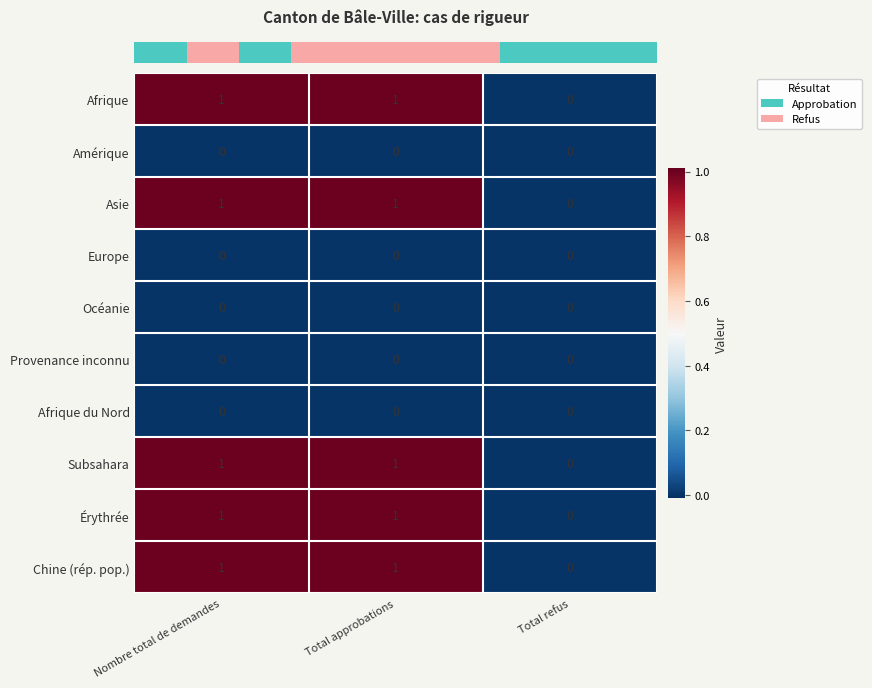

Is the value of Subsahara at Total approbations greater than the value of Asie at Total refus?

Yes